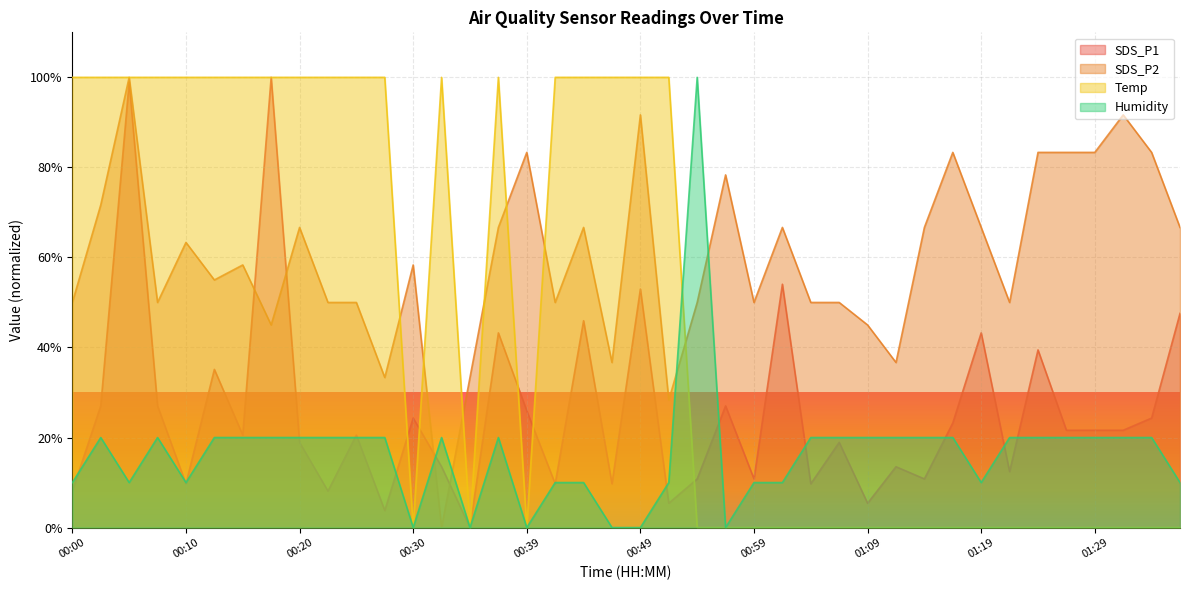

At which label does SDS_P2 first exceed 58?

00:02